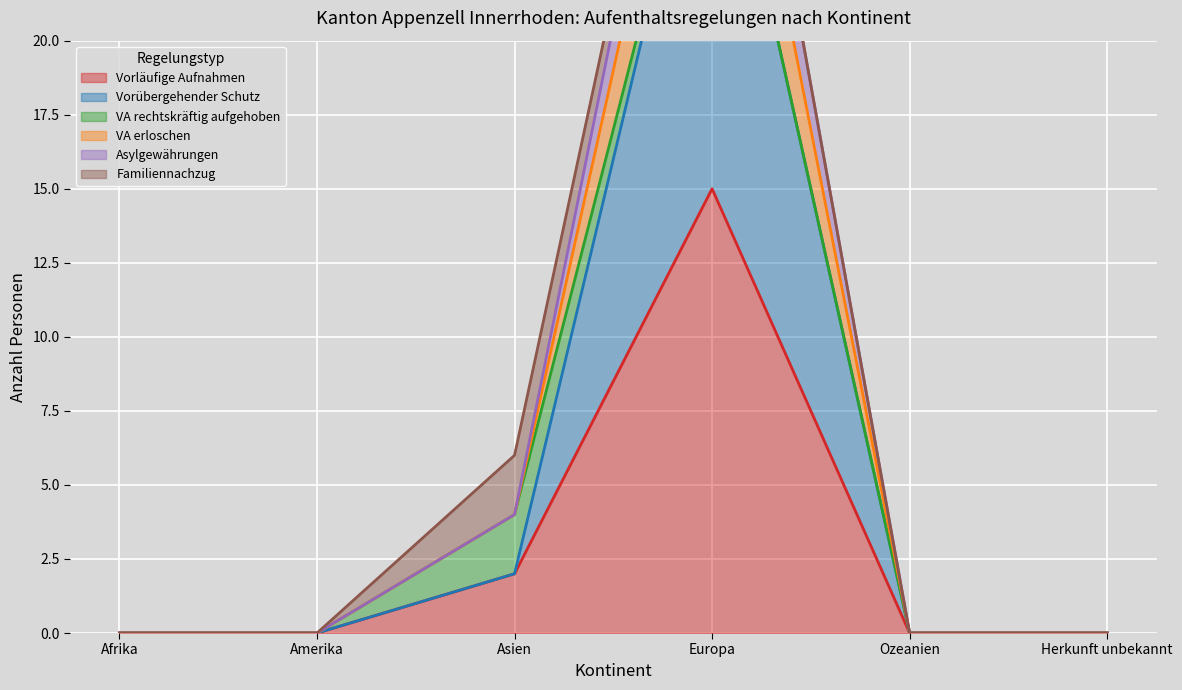

Where is Vorübergehender Schutz nearest to the value 15?

Asien